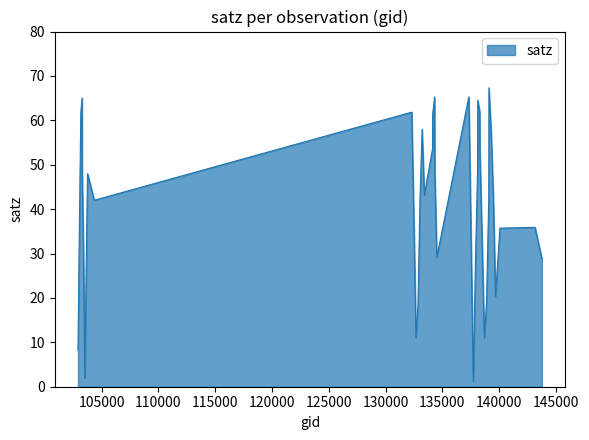

What is the difference between the maximum and minimum values?

66.1